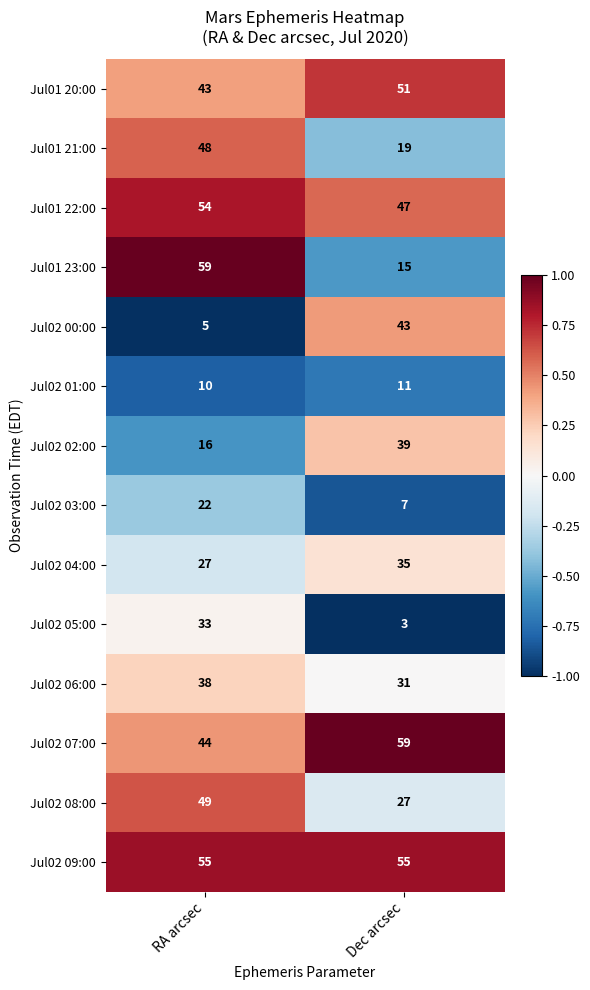

What is the approximate value of Jul02 01:00 at Dec arcsec?

11